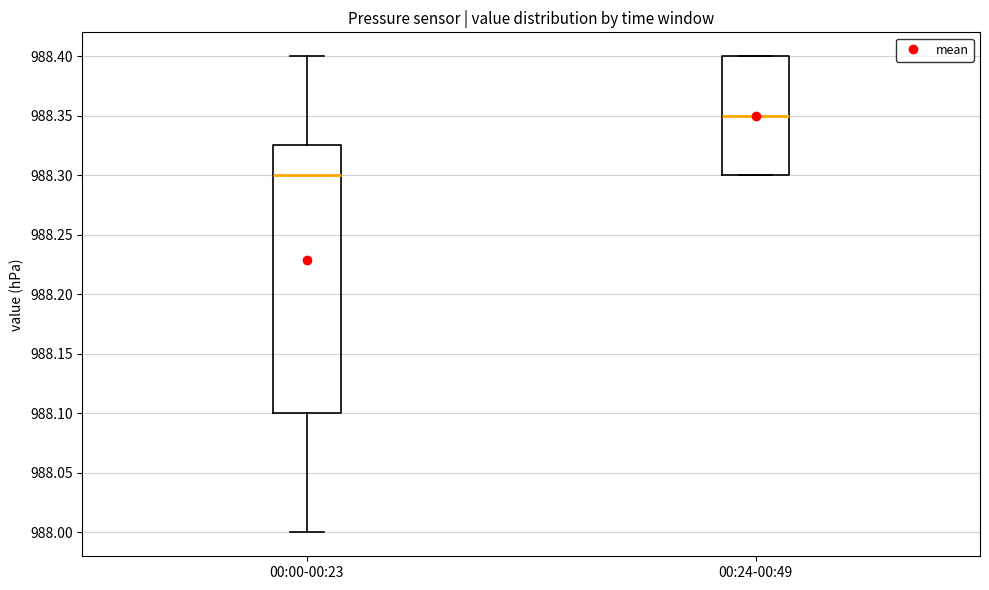

Which box is the tallest, from its lower edge to its upper edge?

00:00-00:23